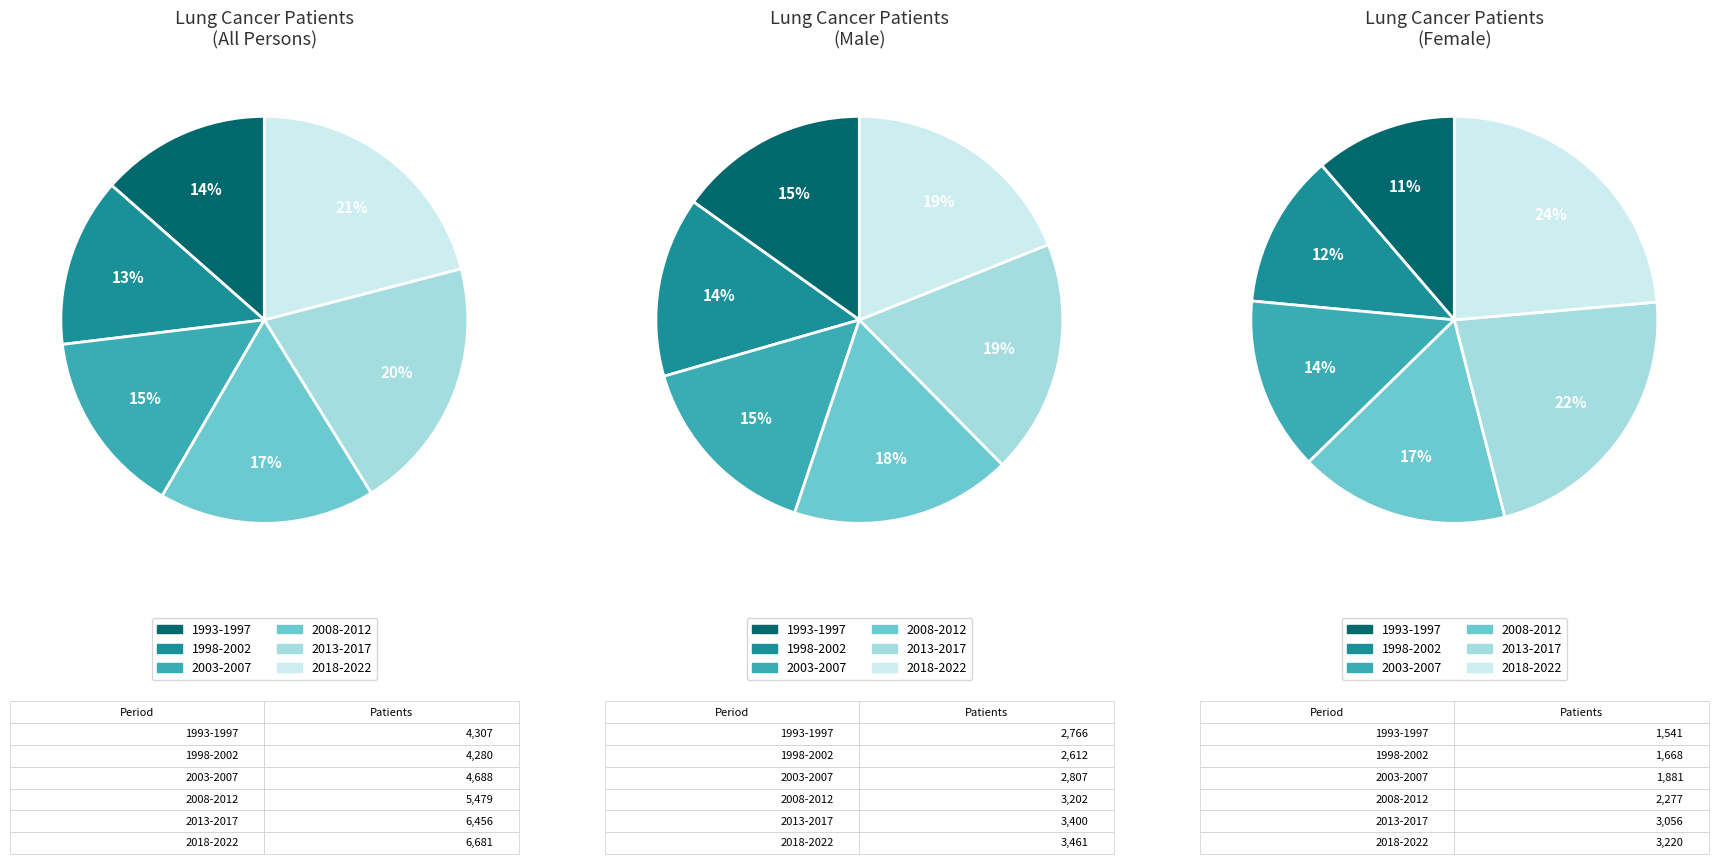

Does any single category account for the majority?

No